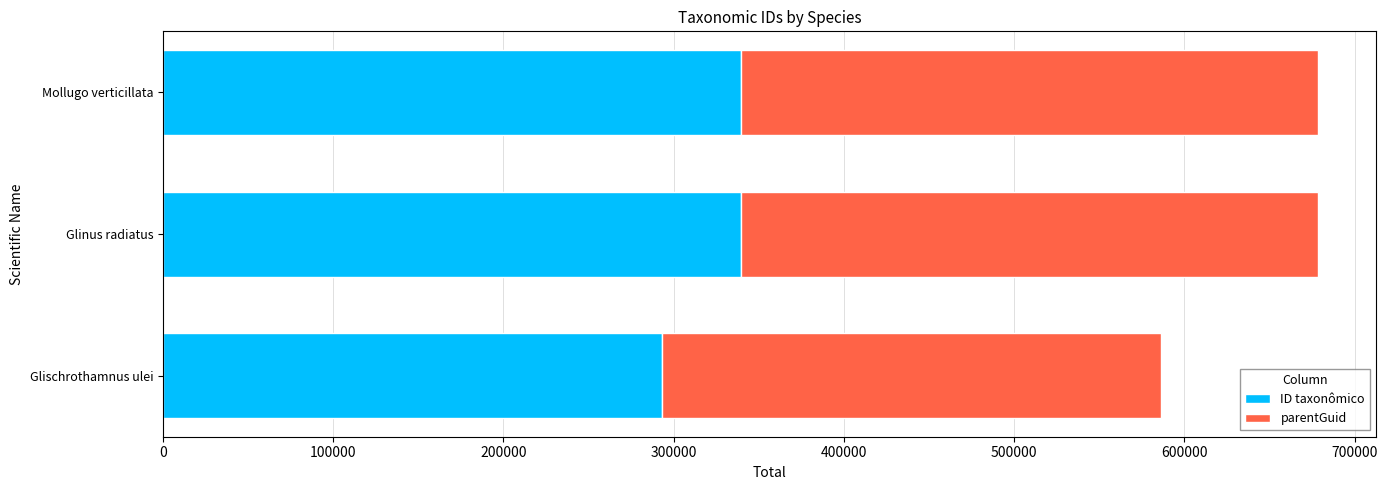

What is the total value across all series at Mollugo verticillata?

678801